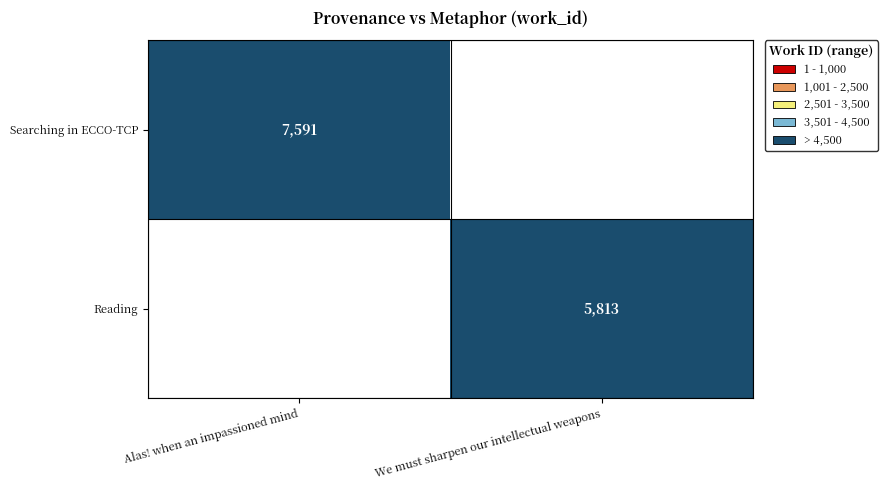

Is it true that Reading equals 5813 at We must sharpen our intellectual weapons?

True